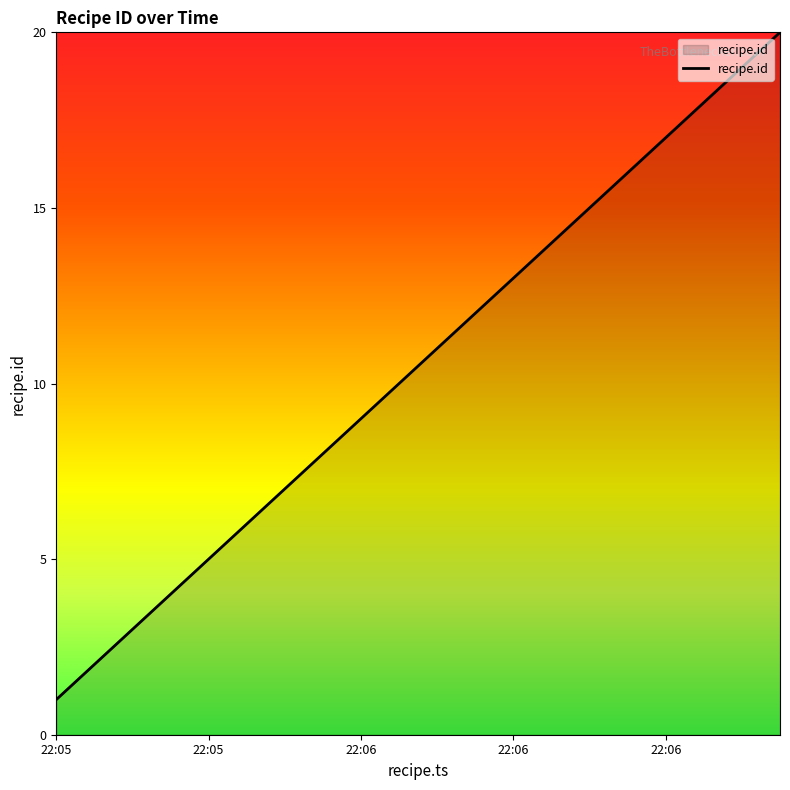

What is the greatest value displayed?

20